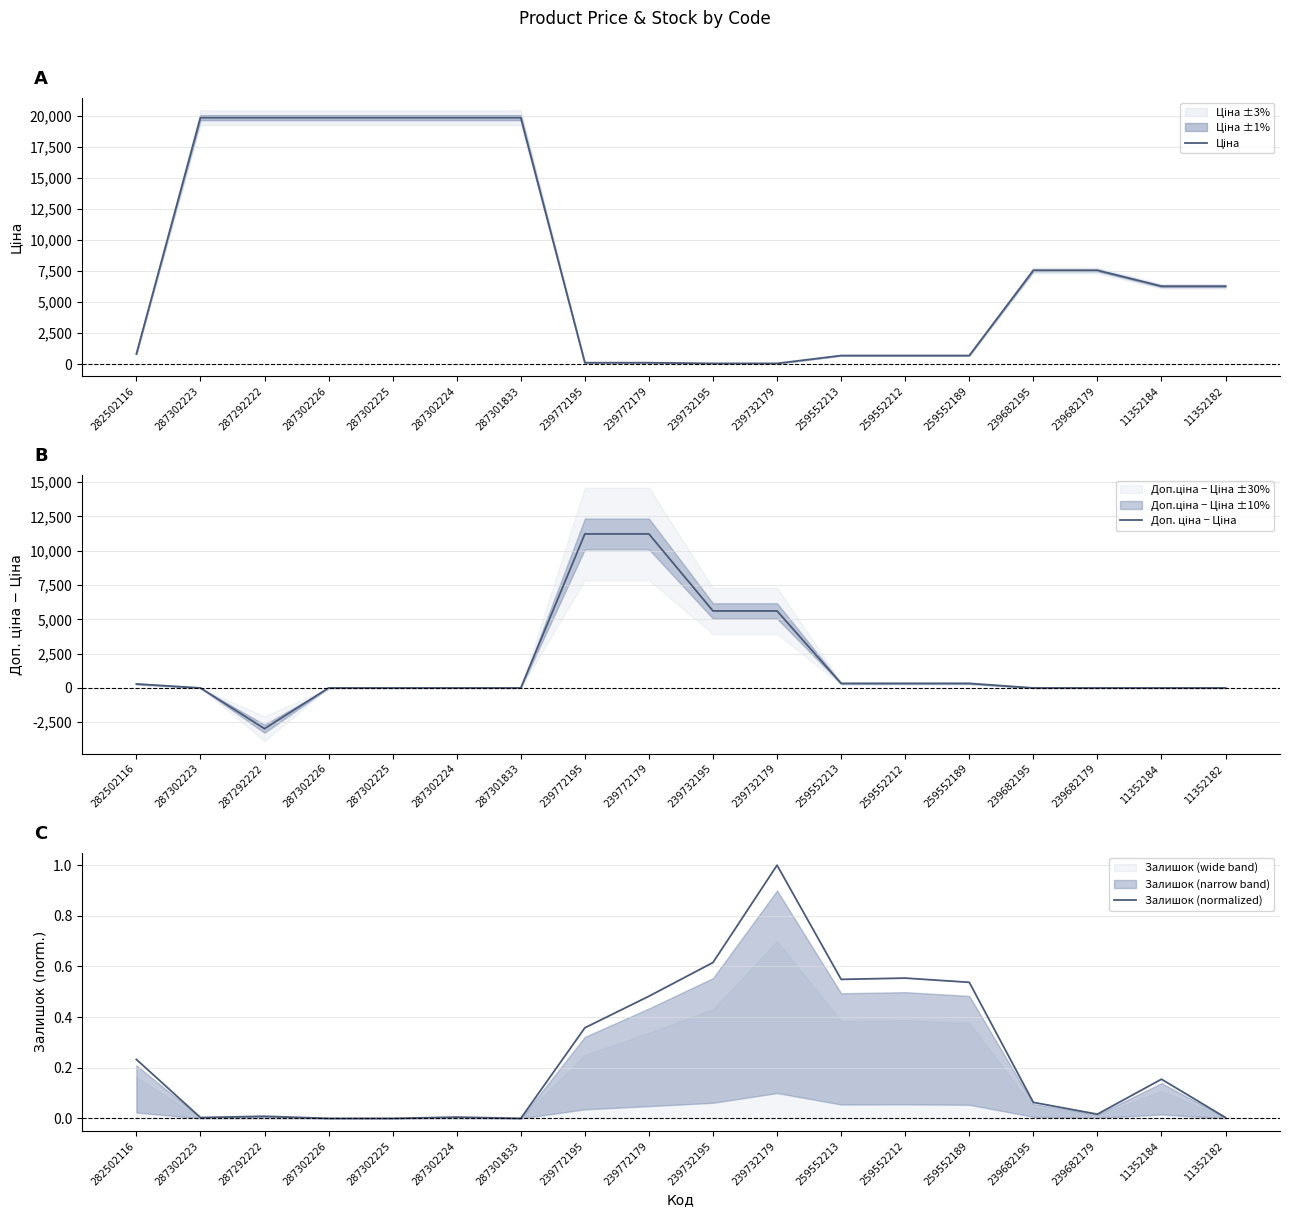

How many values in Залишок (normalized) are above zero?

15